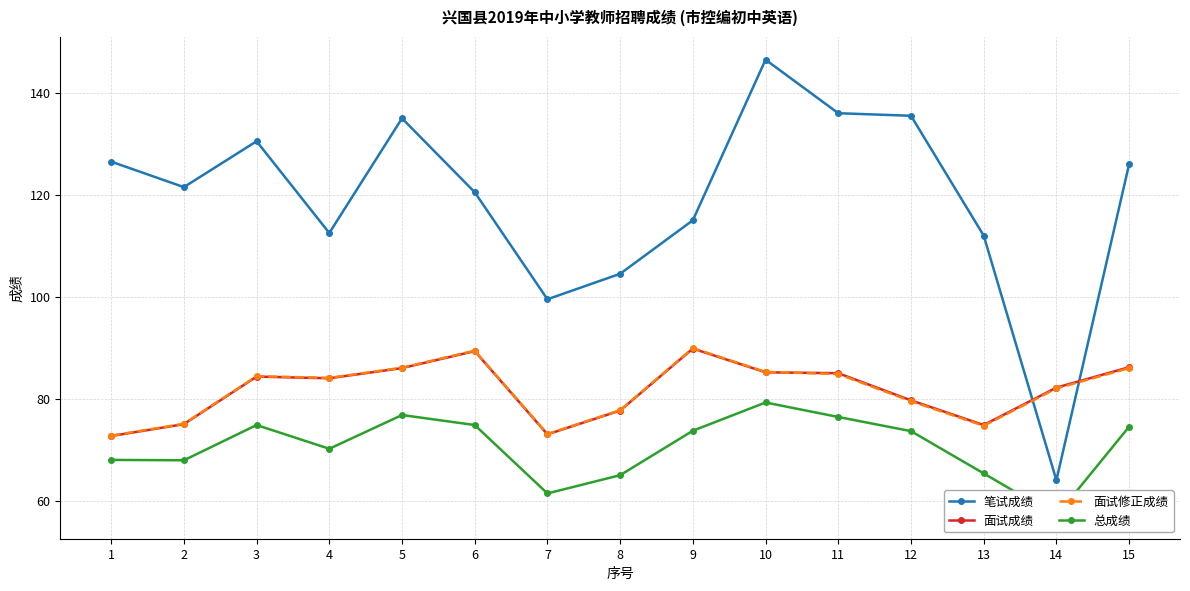

Rank the series at 15 from highest to lowest value.

笔试成绩, 面试成绩, 面试修正成绩, 总成绩